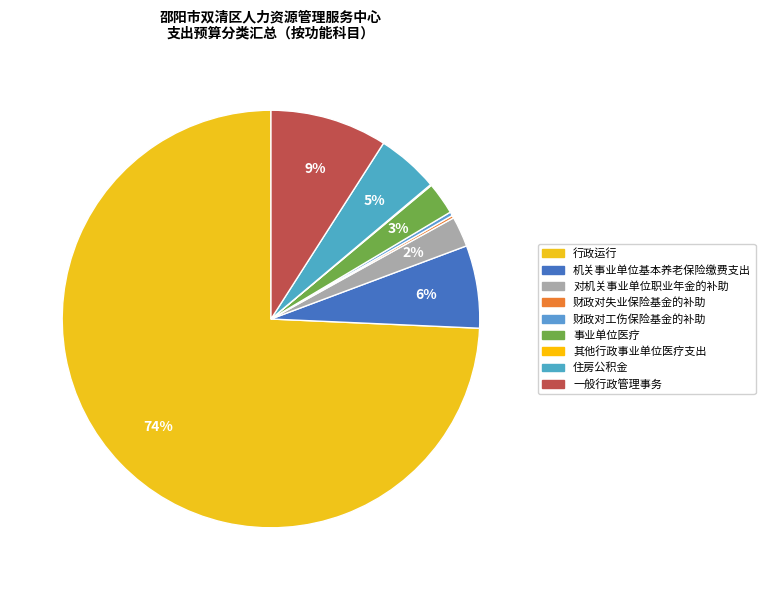

The 机关事业单位基本养老保险缴费支出 slice represents 6% of the pie. True or false?

True